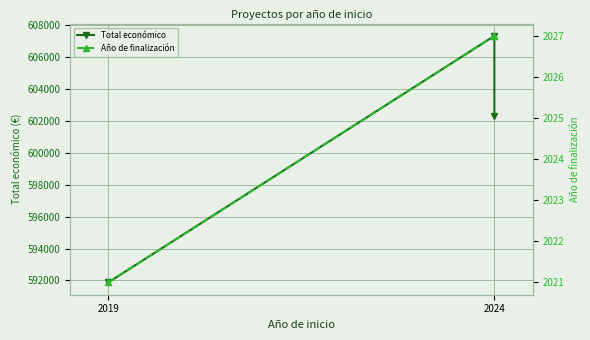

Is this an area chart (filled region under the line)?

No